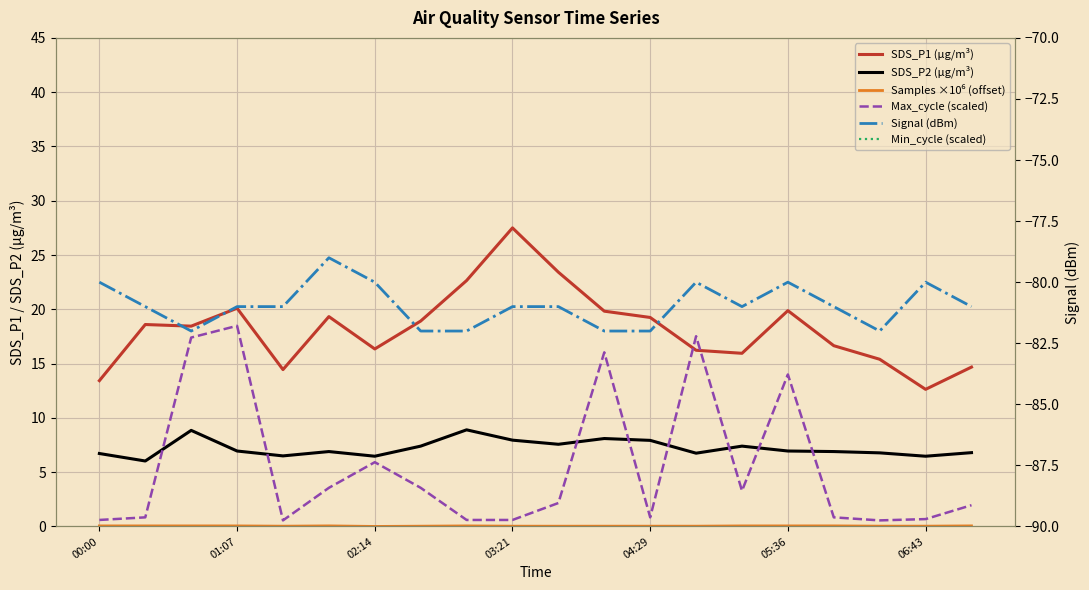

What is the sum of all Samples ×10⁶ (offset) values?

0.8